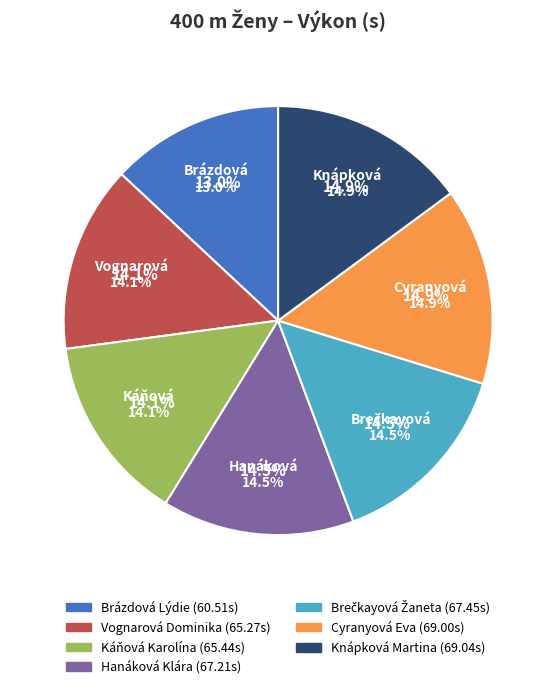

Is it true that Vognarová Dominika is 14% of the pie?

True